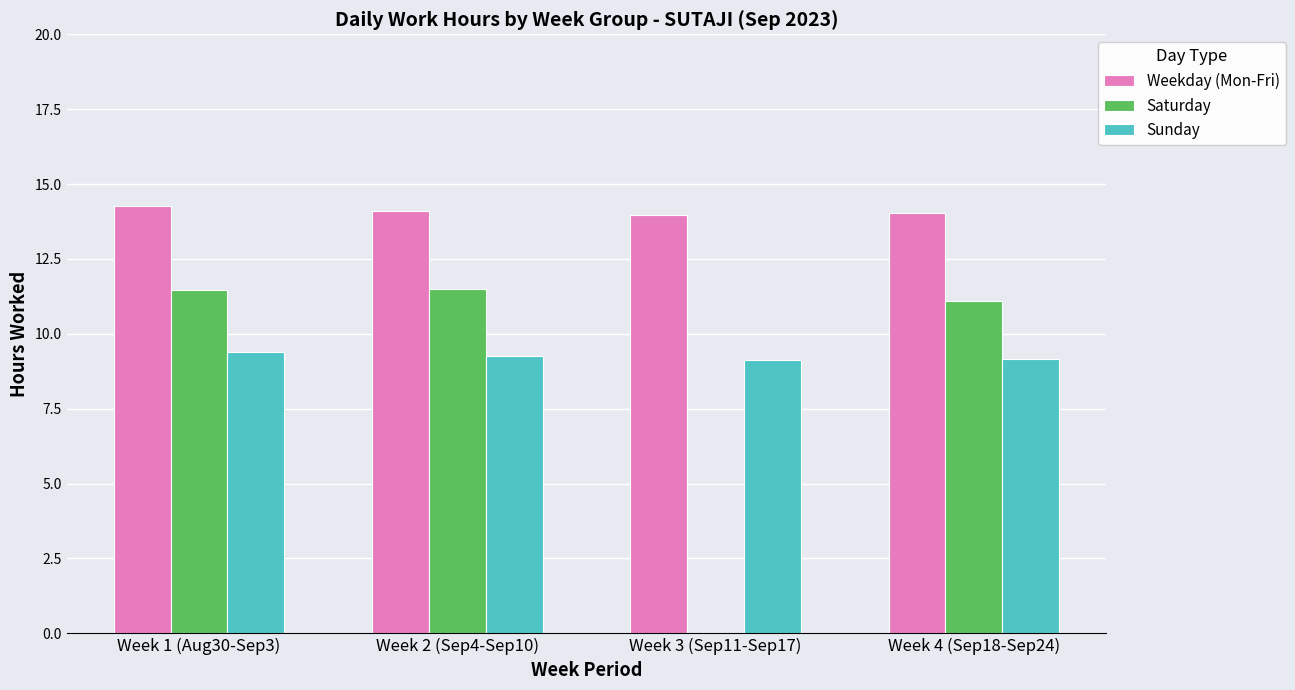

What is the sum of the Saturday values at Week 1 (Aug30-Sep3) and Week 4 (Sep18-Sep24)?

22.6